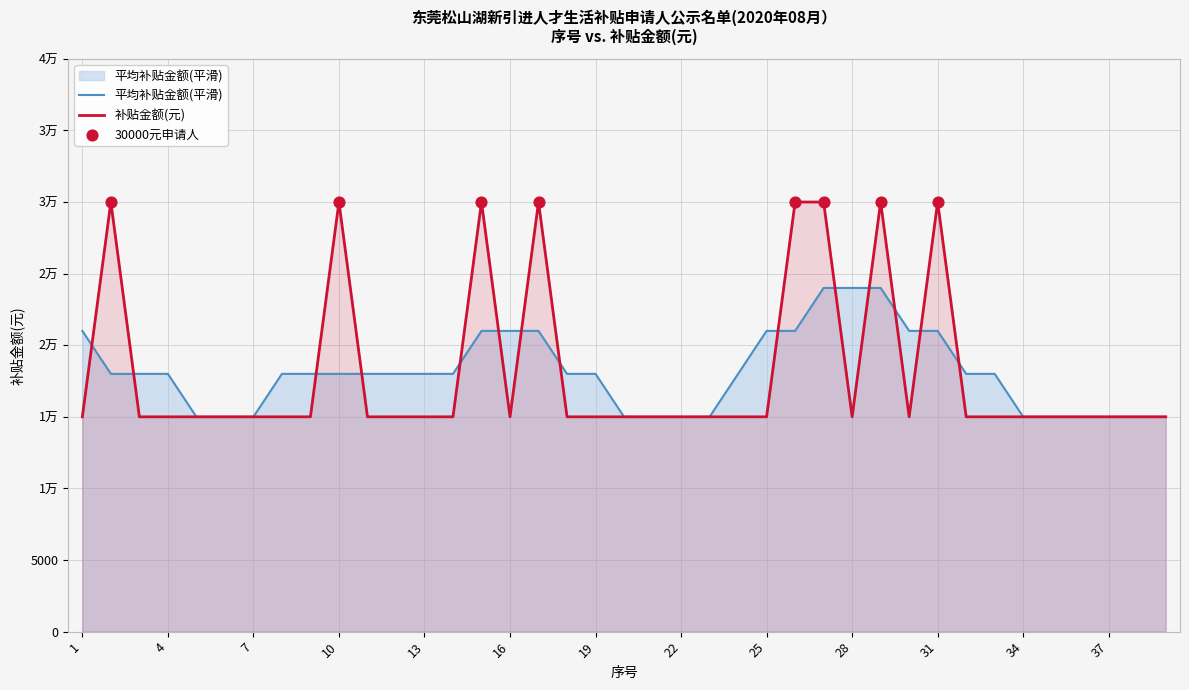

What is the change in value from 10 to 20?

-15000